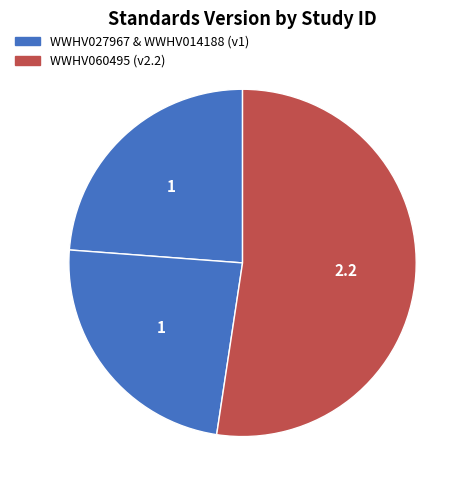

How many segments does this pie chart have?

3